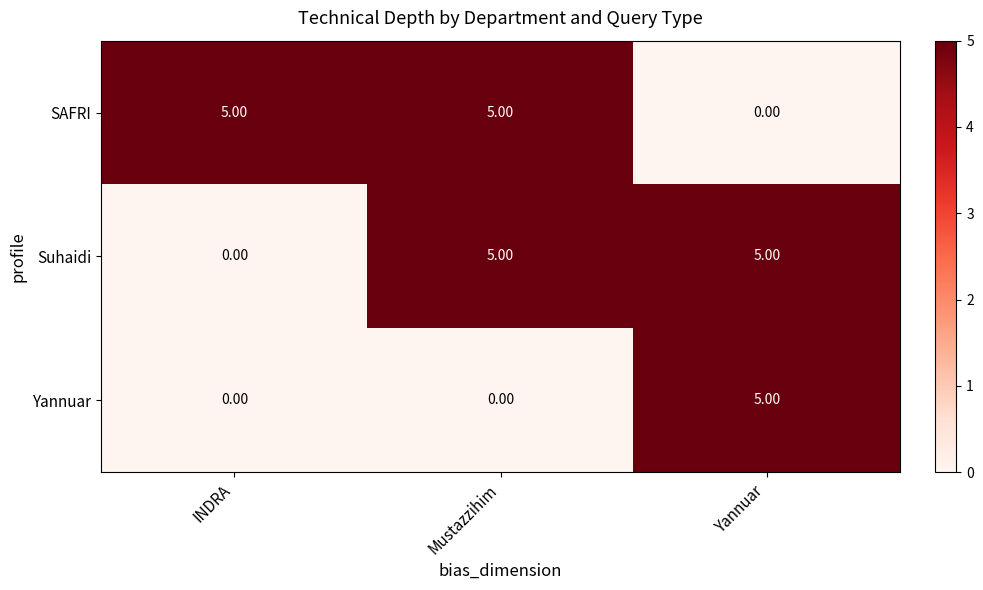

At how many categories does at least one series exceed 4?

3